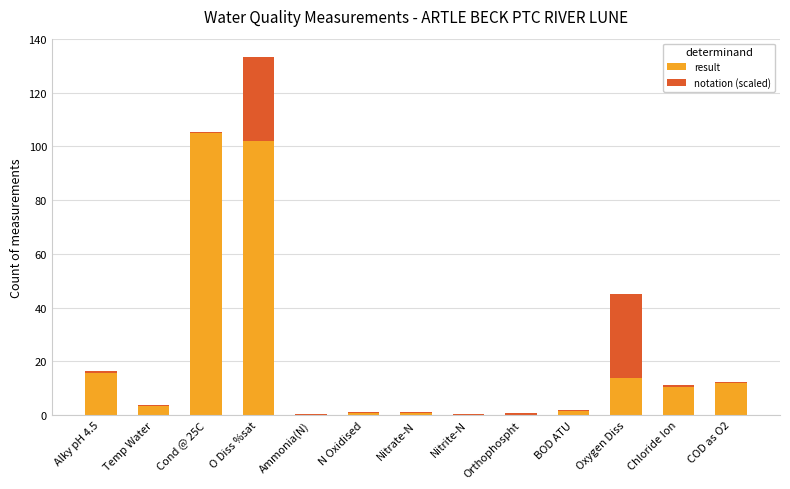

The result series shows 13.7 at Oxygen Diss. True or false?

True